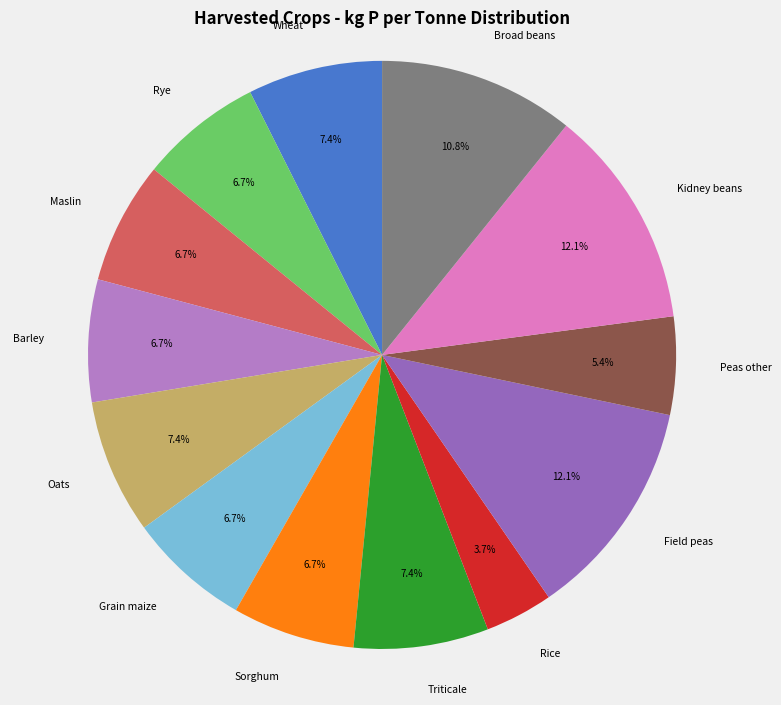

Which slice is the smallest?

Rice